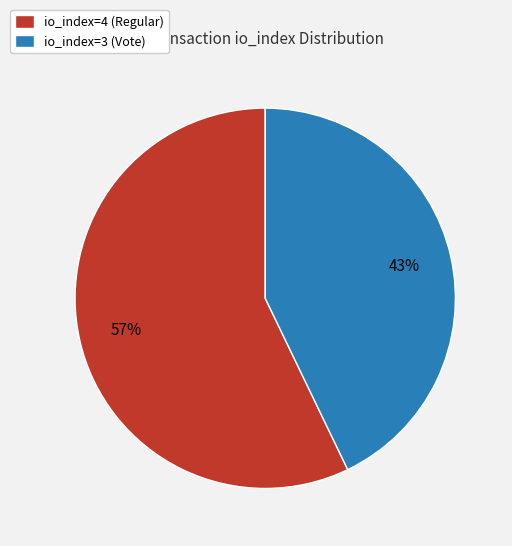

Is there a majority slice in this chart?

Yes